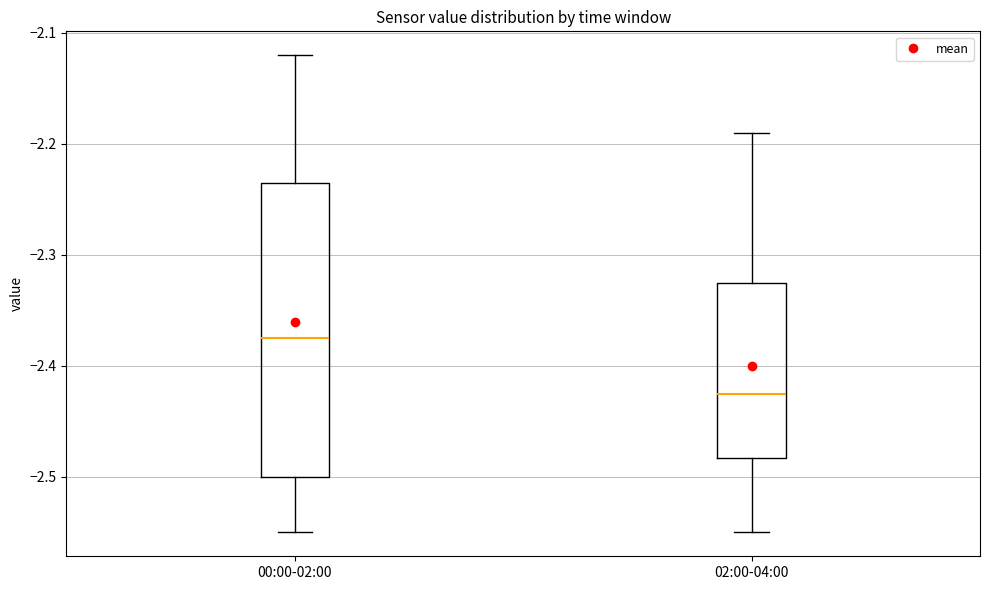

Reading left to right, transcribe this box plot: for each box, give where its median line is, the range the box spans, and where its two whiskers end, as read against the y-axis. The values are not printed on the chart, so give them approximately, as read against the axis.

00:00-02:00: median -2.37, box -2.50 to -2.23, whiskers -2.55 to -2.12
02:00-04:00: median -2.42, box -2.48 to -2.32, whiskers -2.55 to -2.19